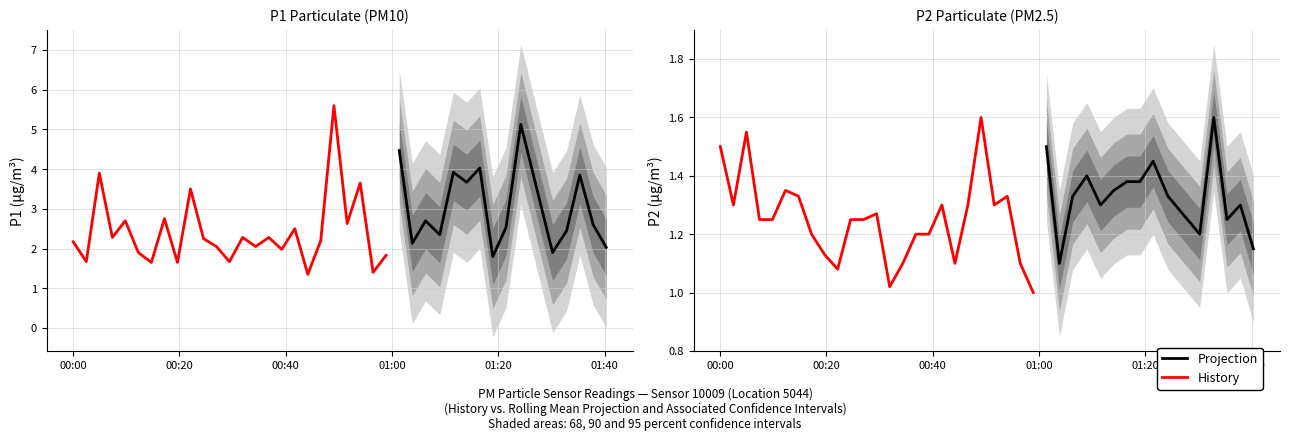

Between 9 and 31, which series saw the biggest shift?

P1